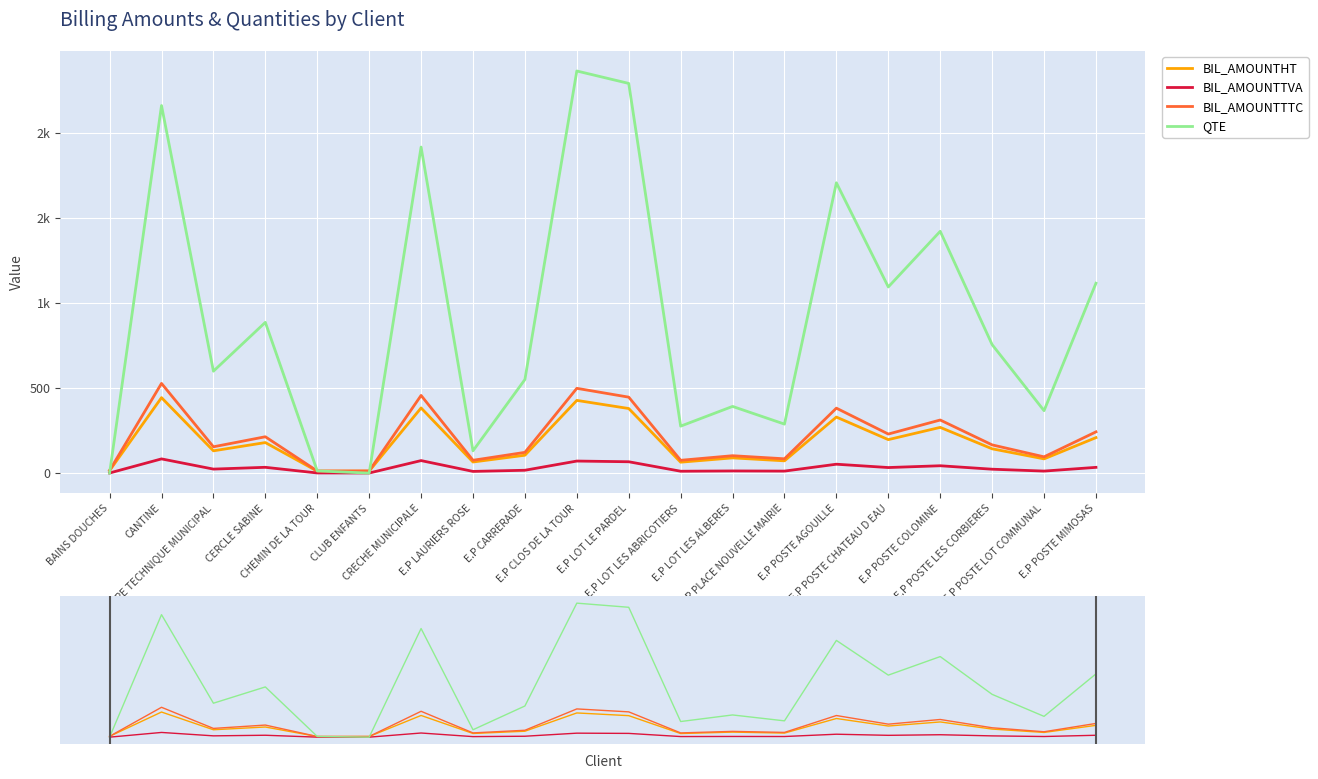

What is the difference between the BIL_AMOUNTTVA values at E.P POSTE LOT COMMUNAL and E.P LOT LES ABRICOTIERS?

0.9